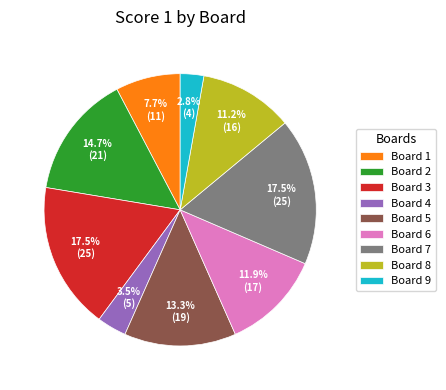

Approximately how many times larger is the value at Board 8 compared to Board 5?

0.8